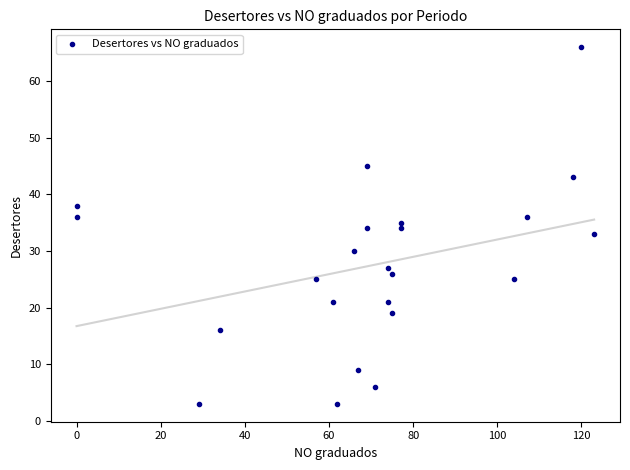

What is the range of X values (max minus min)?

123